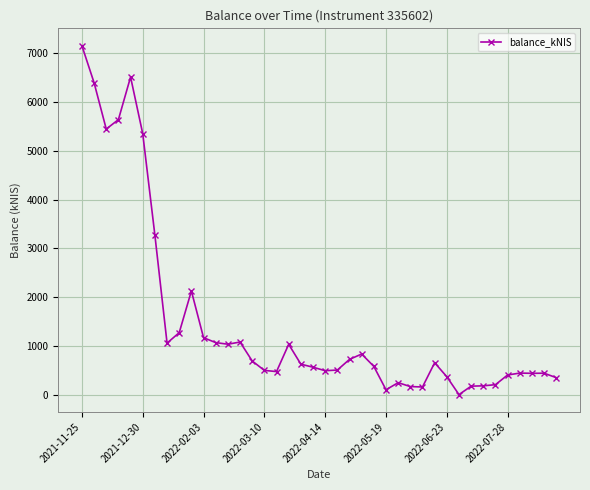

True or false: the data has more than 1 interior local peaks.

True